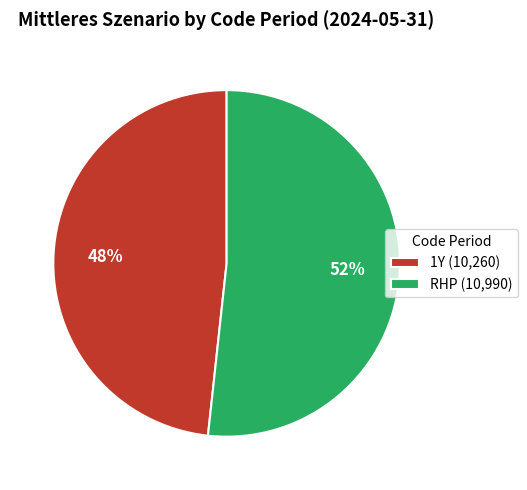

Does any single category account for the majority?

Yes